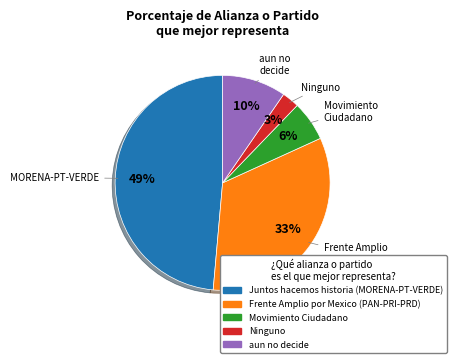

To the nearest percent, what percentage of the pie is Movimiento Ciudadano?

6%